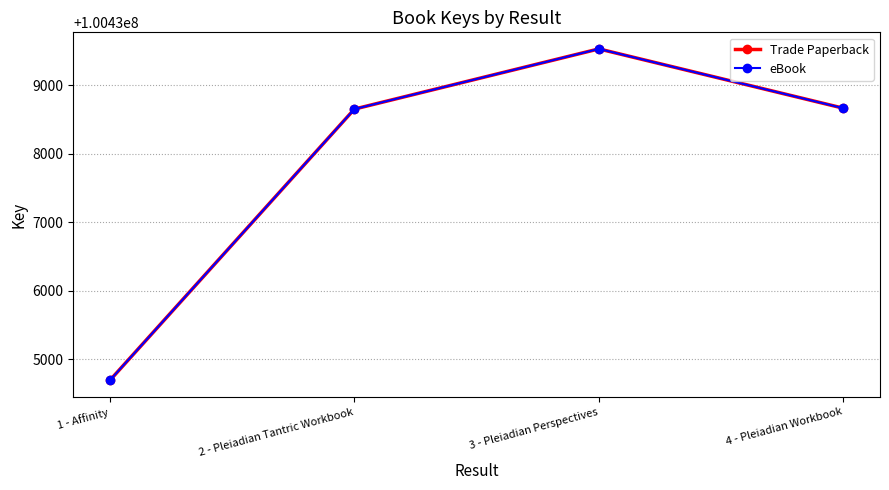

Does the chart display data point markers on the line(s)?

Yes